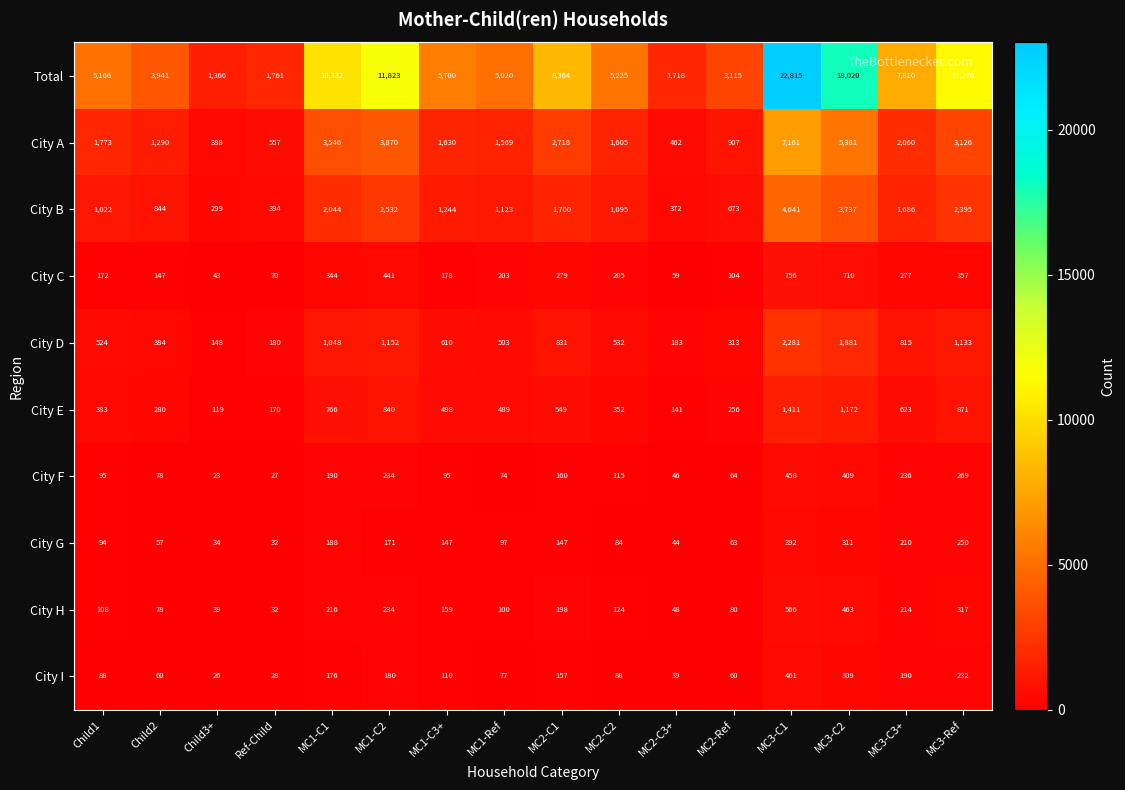

How many series are shown in this chart?

10